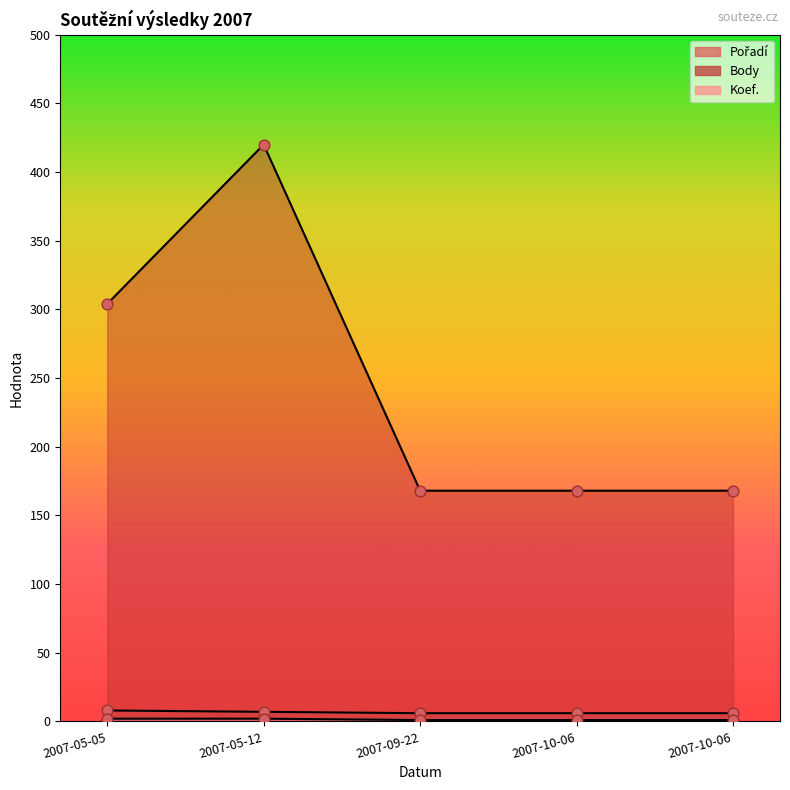

At which category is the sum across all series the highest?

2007-05-12